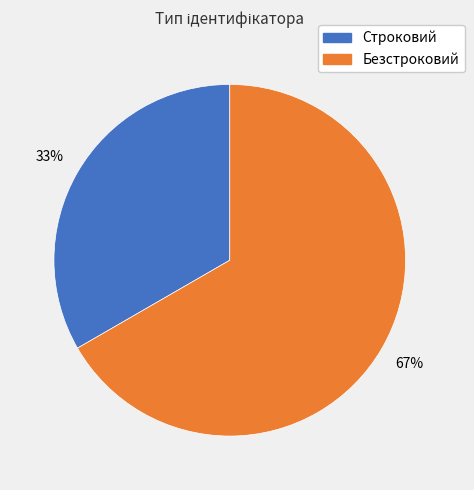

To the nearest percent, what is the average slice percentage?

50%